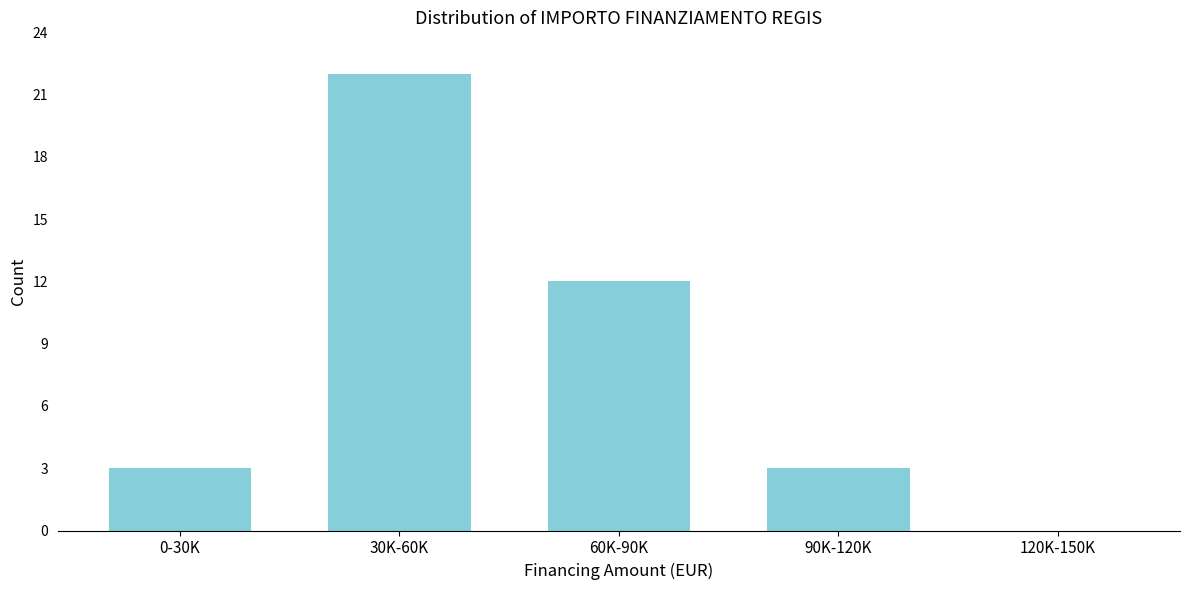

Reading left to right, extract all data points from this chart.

0-30K=3	30K-60K=22	60K-90K=12	90K-120K=3	120K-150K=0